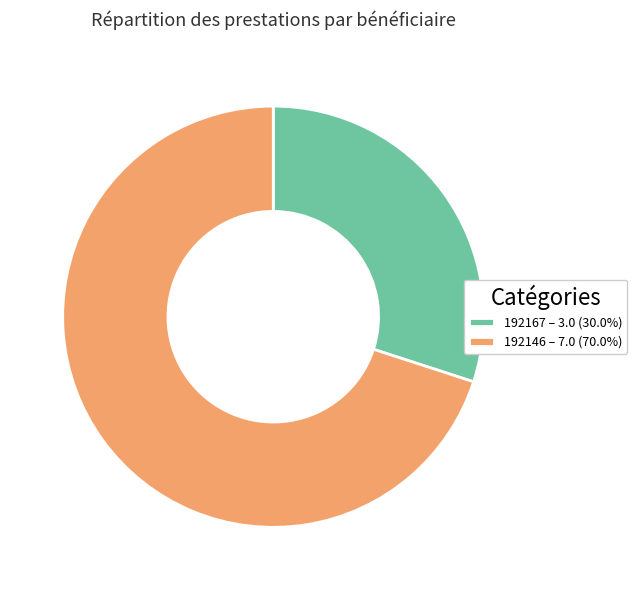

Approximately how many times larger is the value at 192167 compared to 192146?

0.4